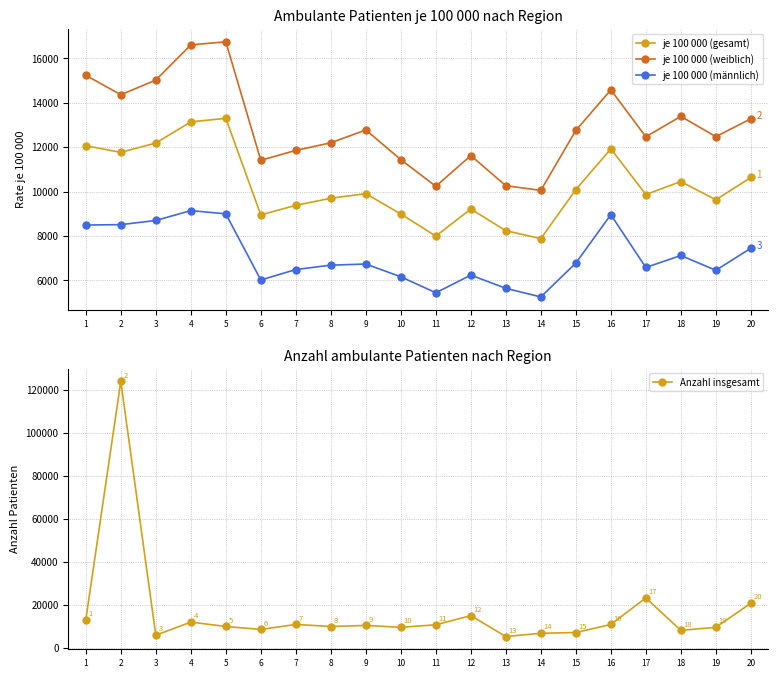

What is the difference between the maximum and minimum values in the je 100 000 (männlich) series?

3889.3